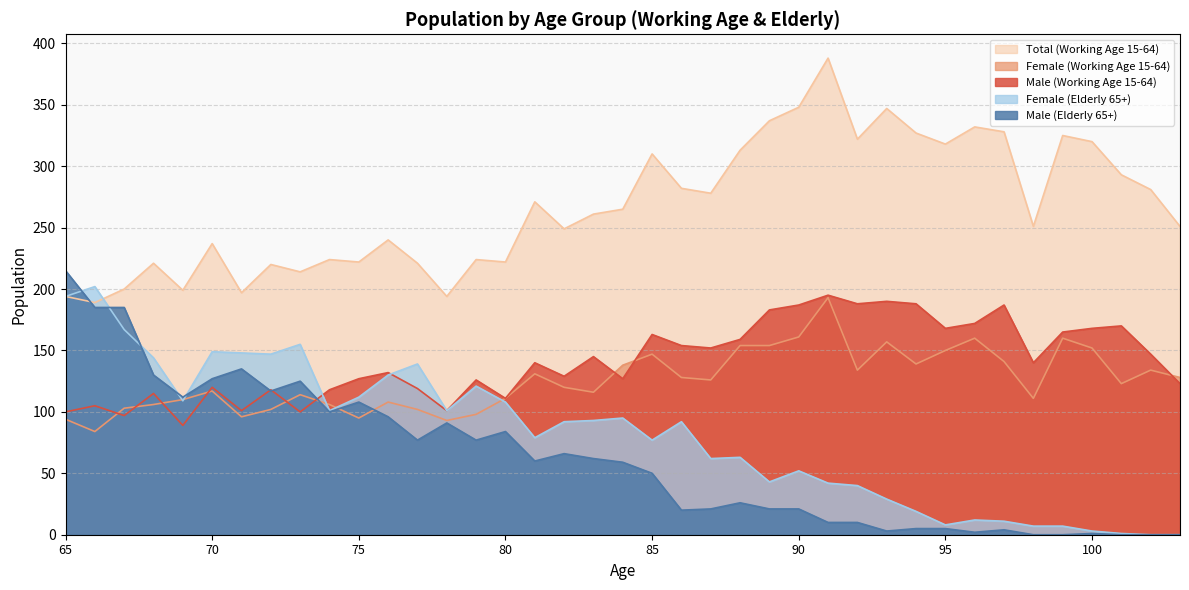

True or false: Total (Working Age 15-64) has more than 2 interior local peaks.

True